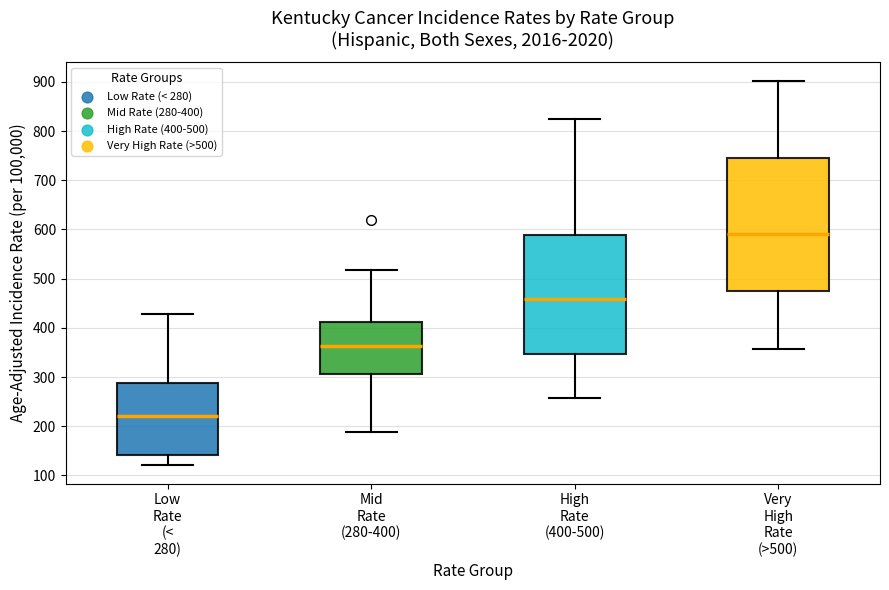

Which box's median line is the lowest?

Low Rate (< 280)